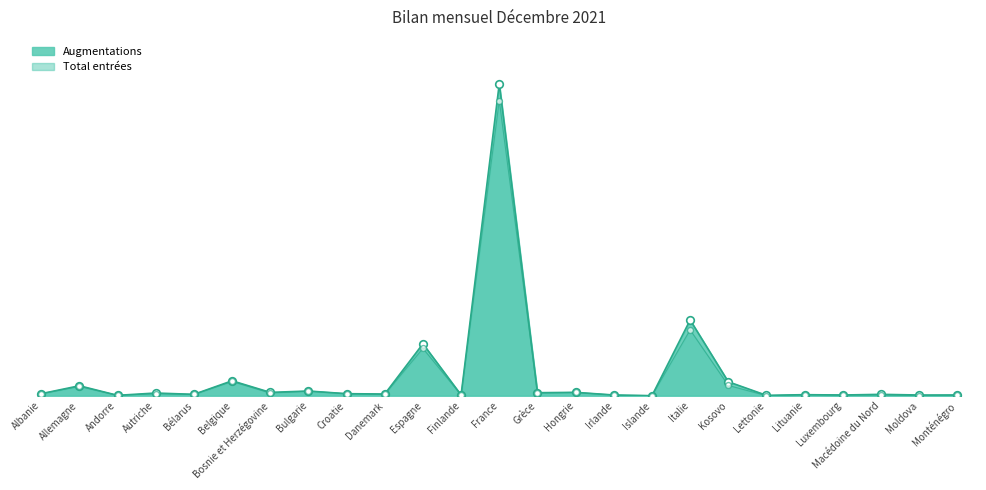

Which series has the widest spread of Y values?

Augmentations